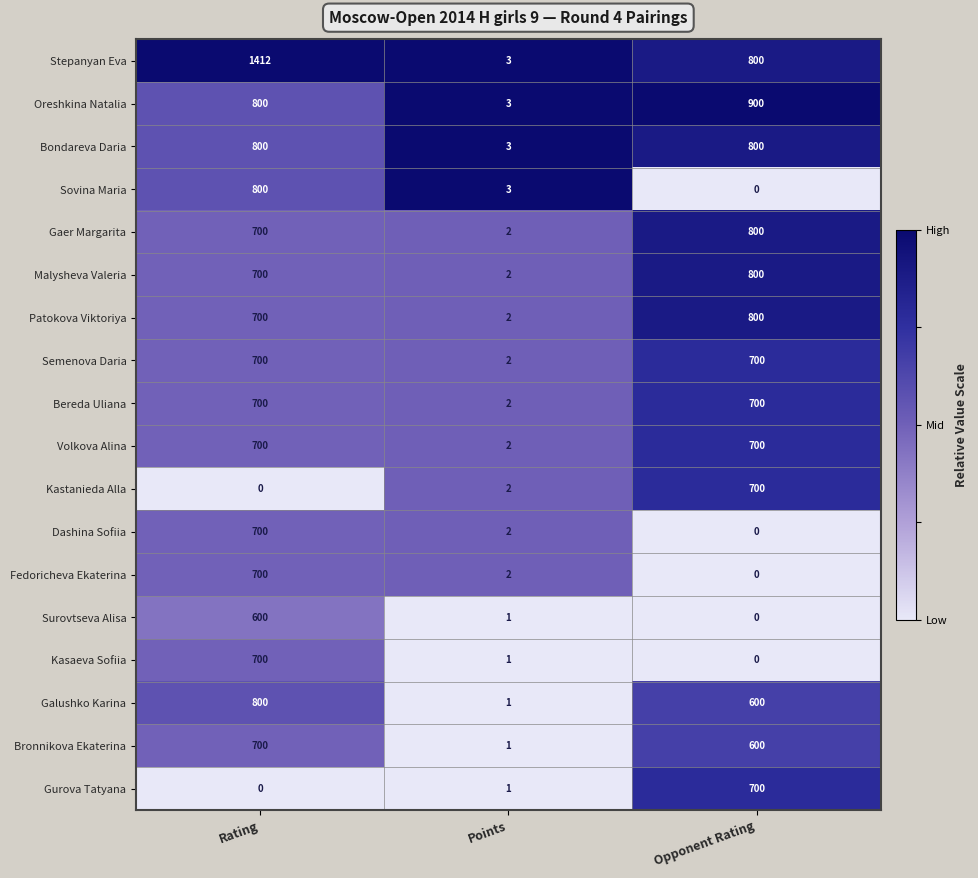

What is the maximum value for Gaer Margarita?

800